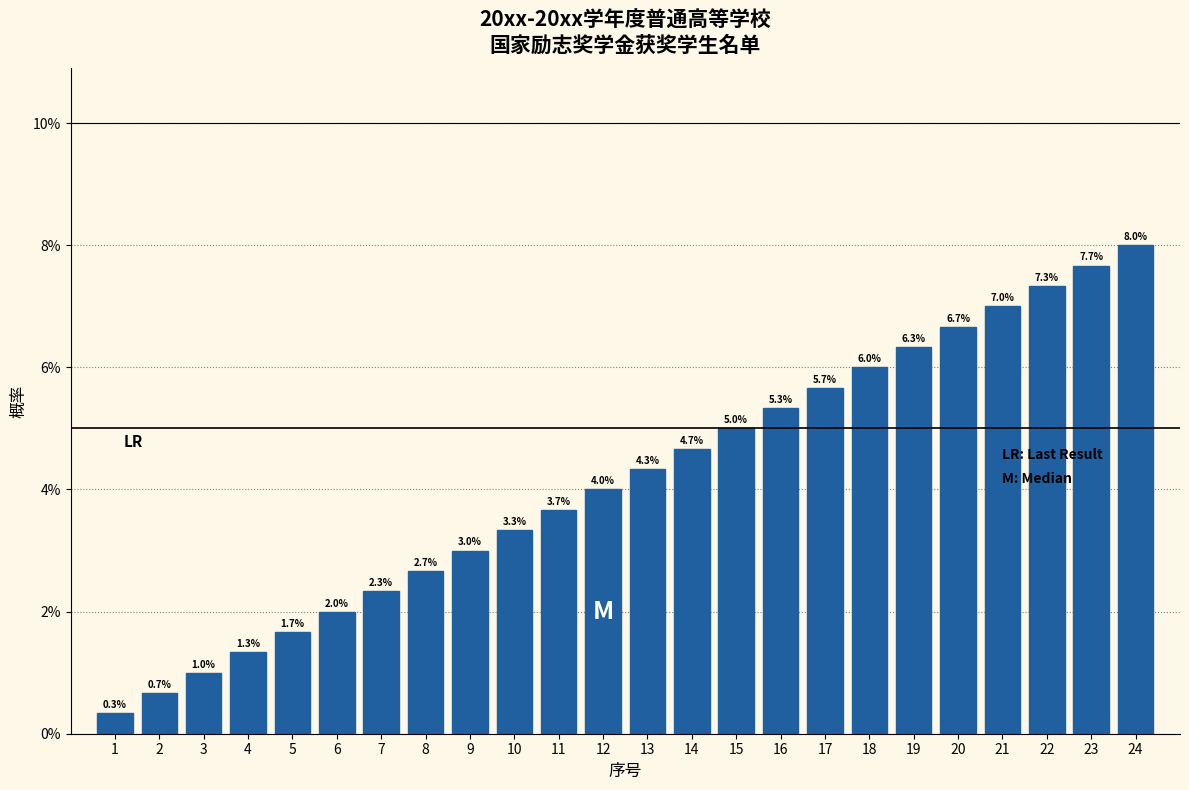

Reading left to right, list all the values displayed in this chart.

1=0.3	2=0.7	3=1.0	4=1.3	5=1.7	6=2.0	7=2.3	8=2.7	9=3.0	10=3.3	11=3.7	12=4.0	13=4.3	14=4.7	15=5.0	16=5.3	17=5.7	18=6.0	19=6.3	20=6.7	21=7.0	22=7.3	23=7.7	24=8.0